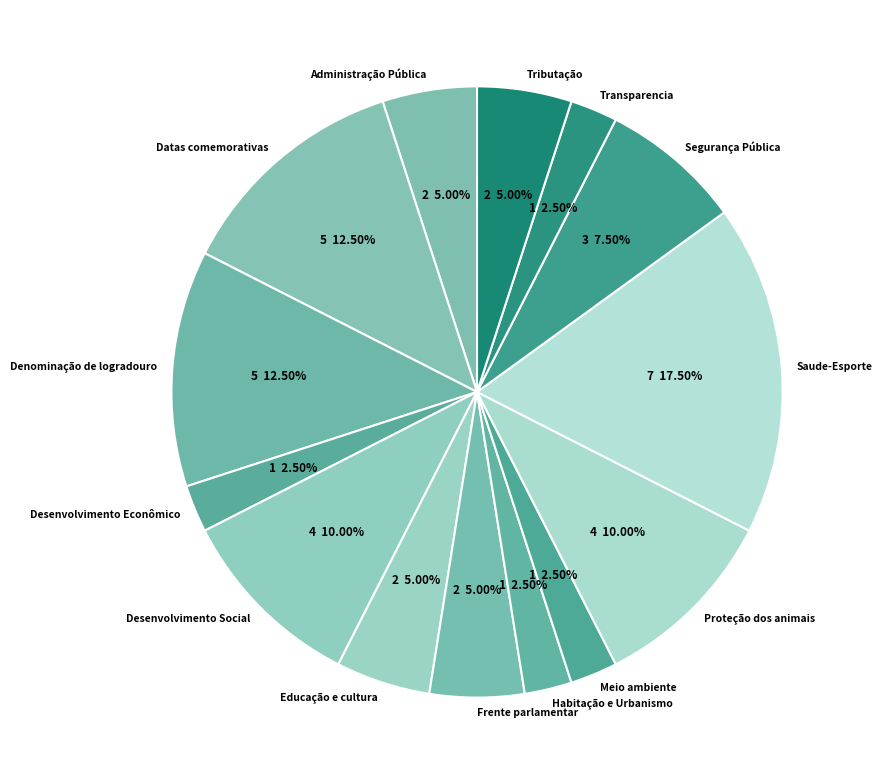

Between Desenvolvimento Econômico and Segurança Pública, which is larger?

Segurança Pública